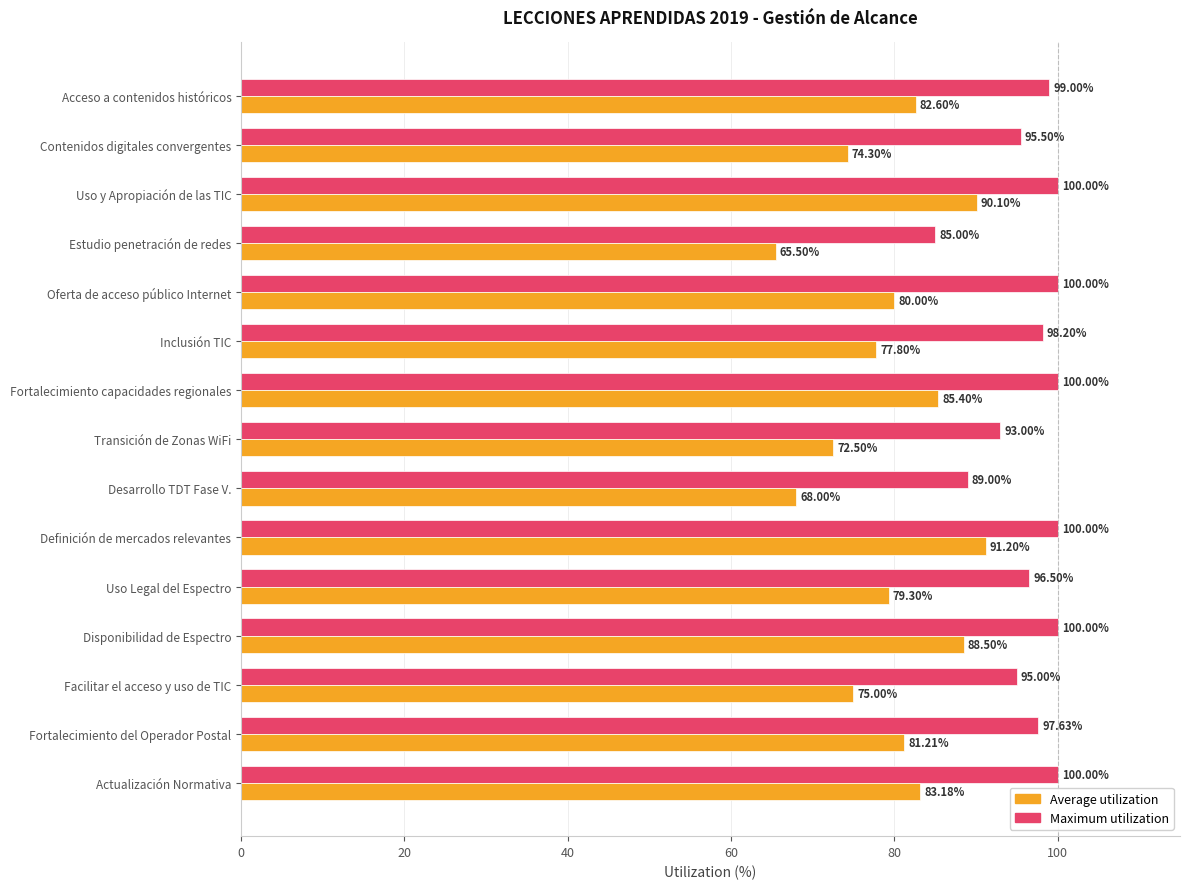

What is the sum of all Maximum utilization values?

1448.8